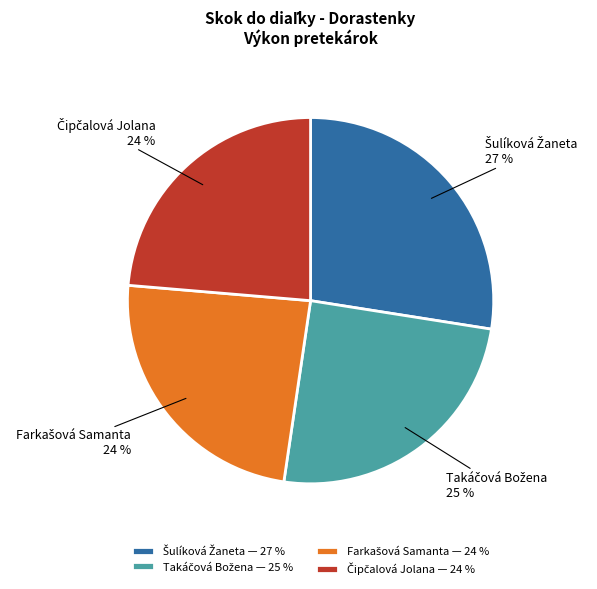

Is there any slice that represents more than half of the pie?

No